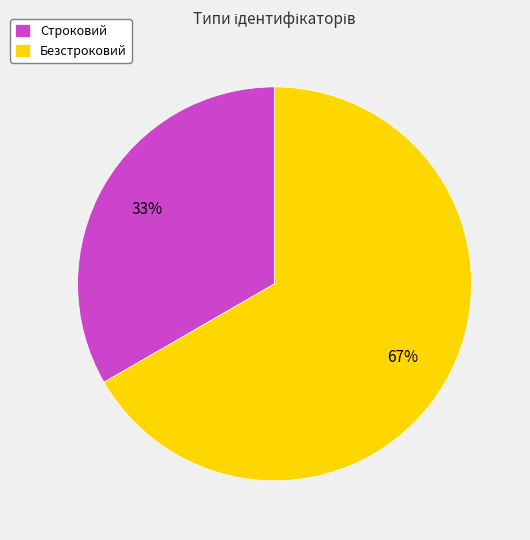

How many slices are in this pie chart?

2